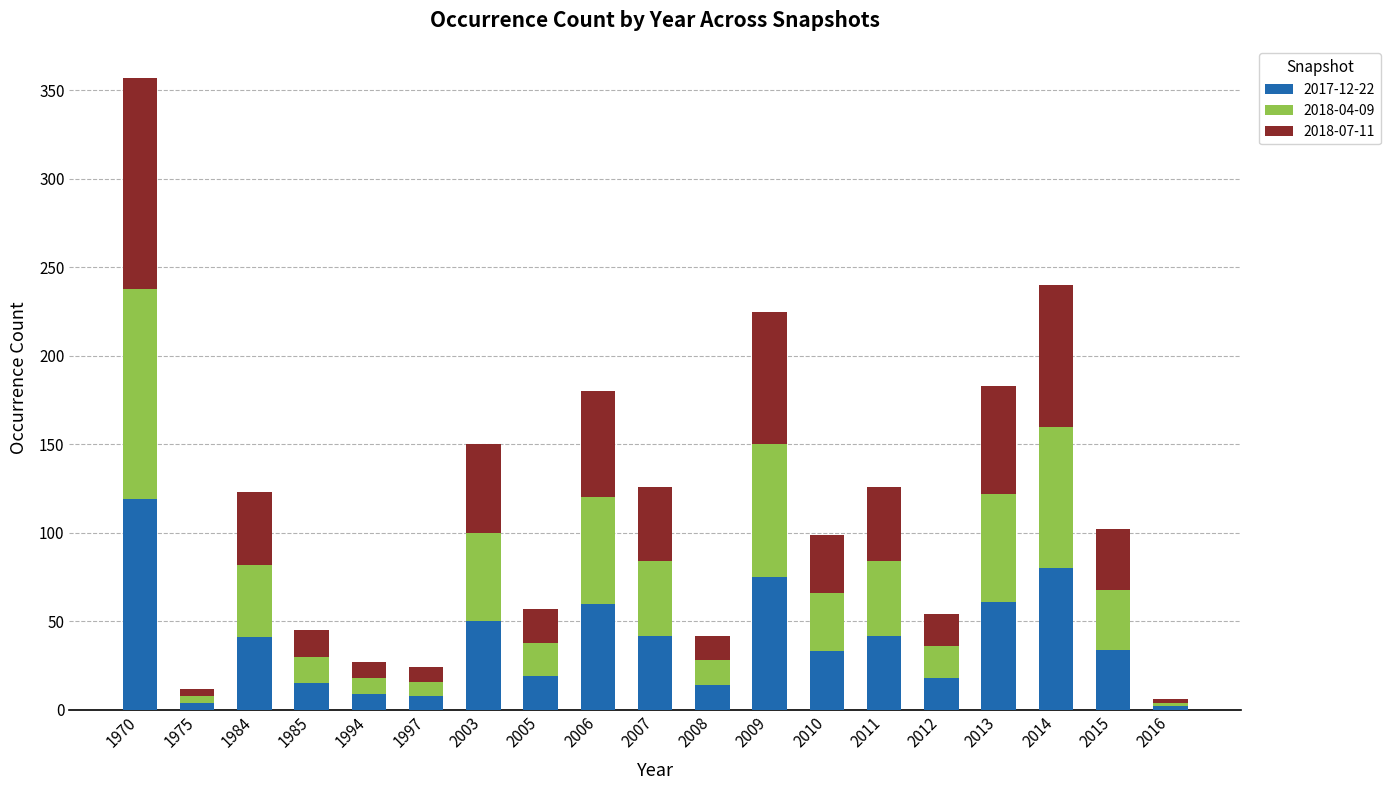

What is the total value across all series at 2011?

126